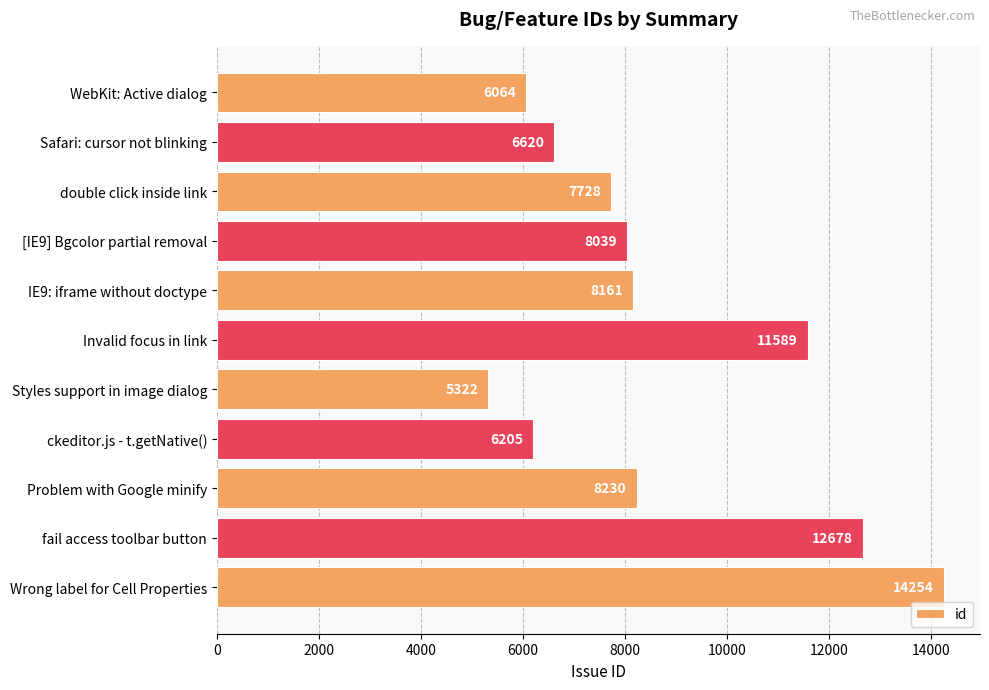

What is the difference between the maximum and second lowest values?

8190